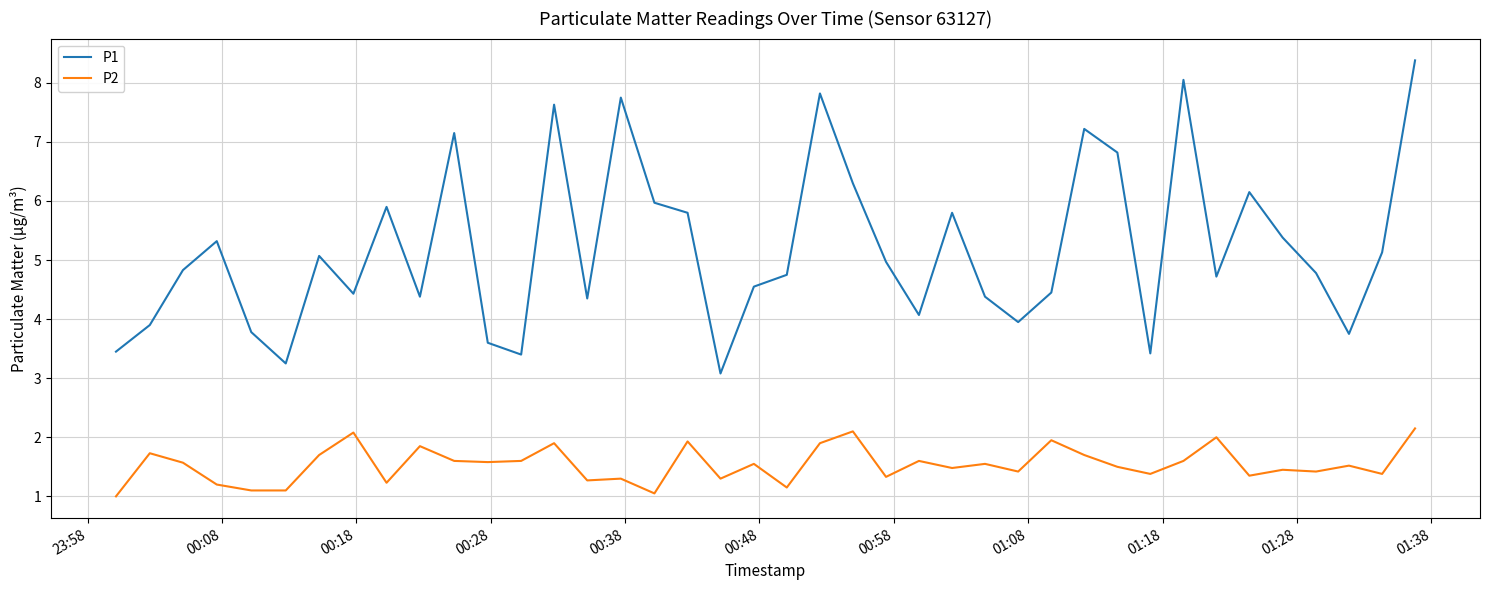

True or false: P1 and P2 cross at least once.

False